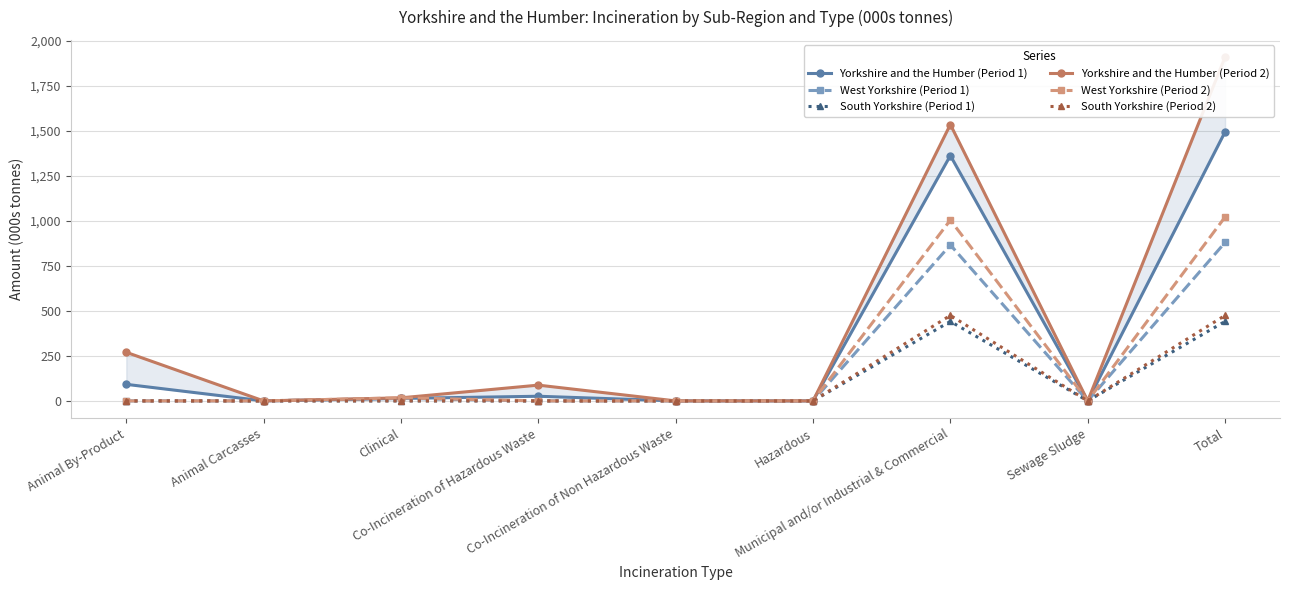

In Yorkshire and the Humber (Period 2), how many points are higher than both neighbors (excluding endpoints)?

2